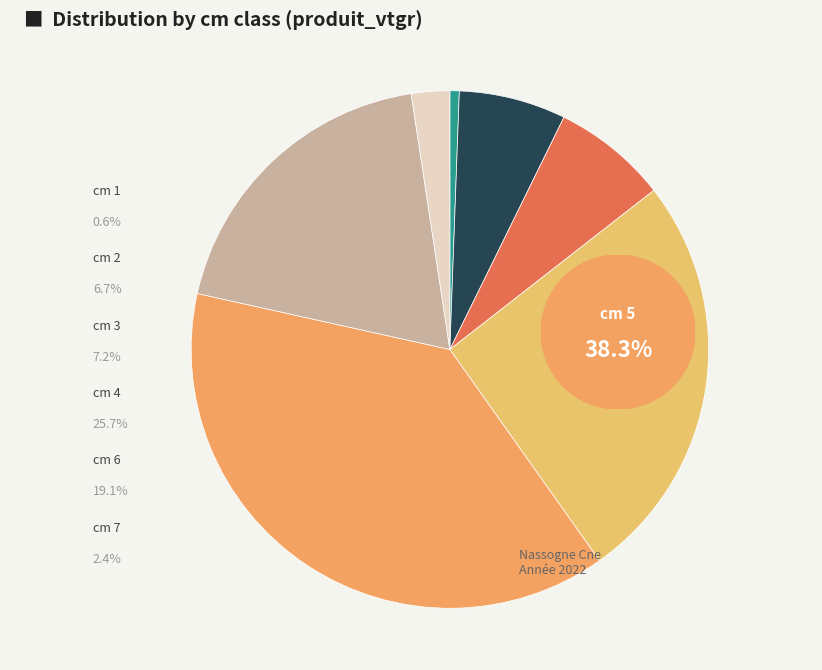

Count the number of slices in the pie.

7